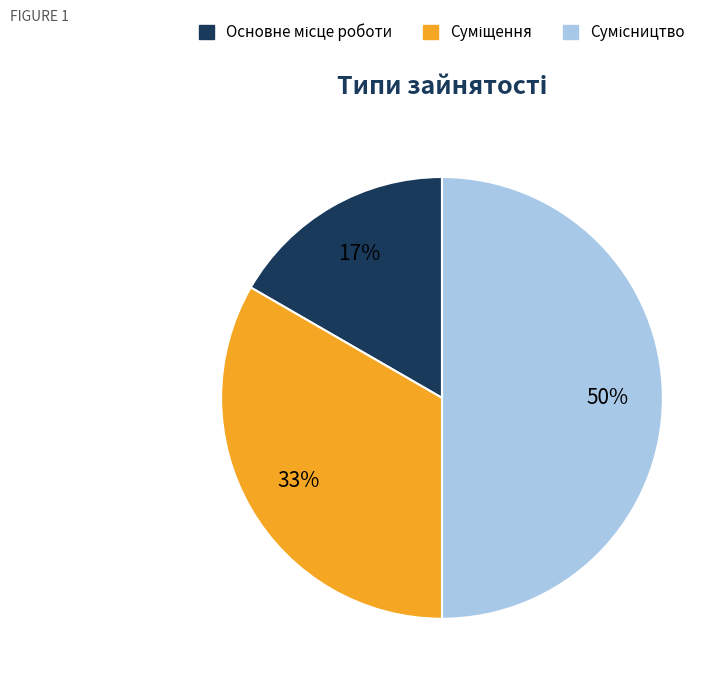

To the nearest percent, what is the difference between the largest and smallest slice percentages?

33%